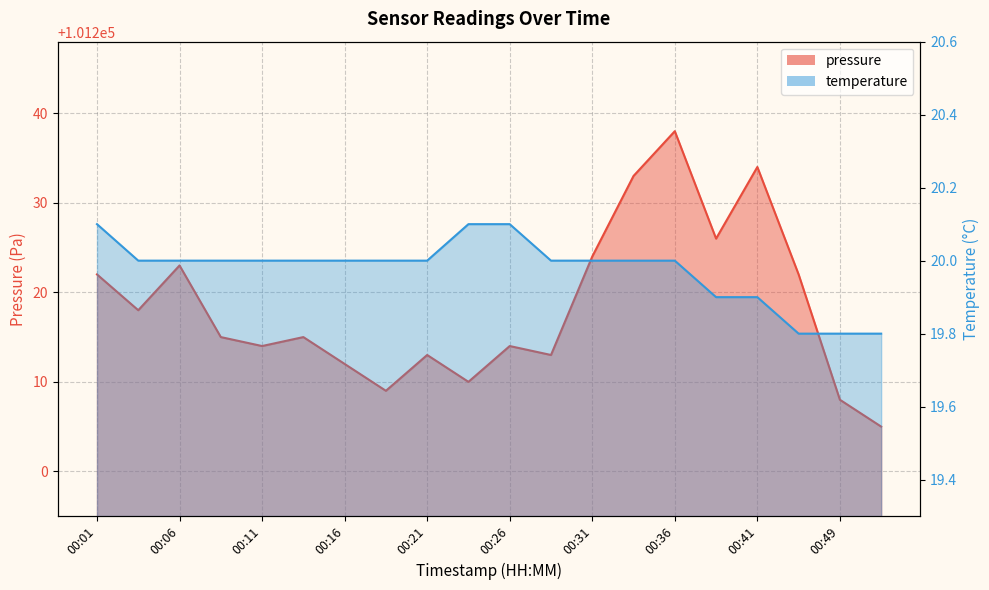

True or false: pressure and temperature cross at least once.

False